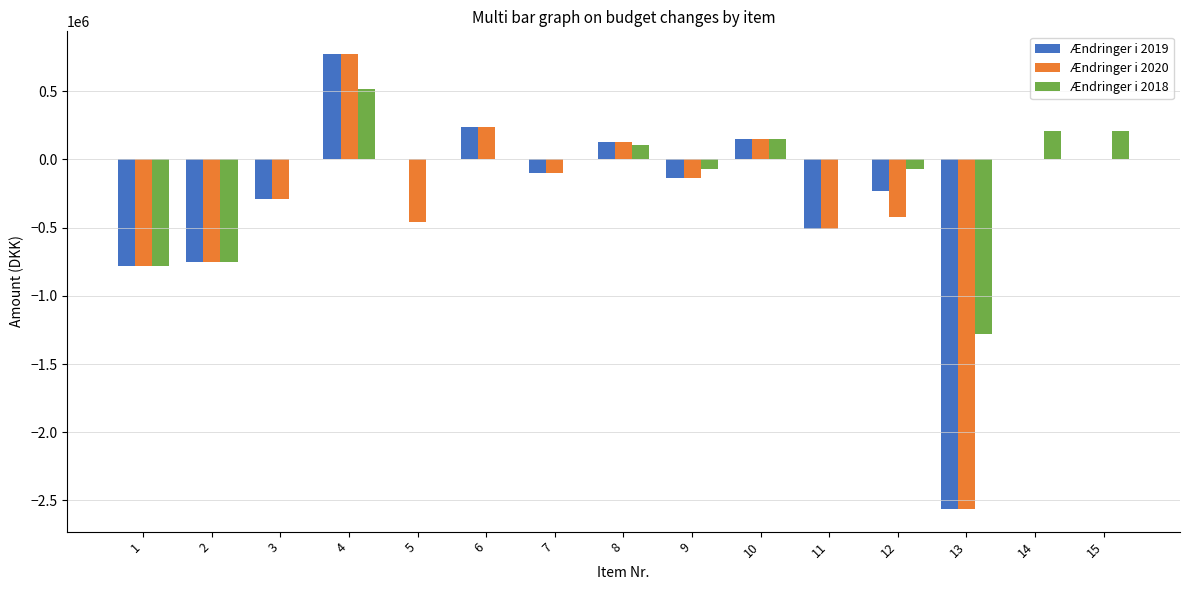

At which category is the sum across all series the highest?

4